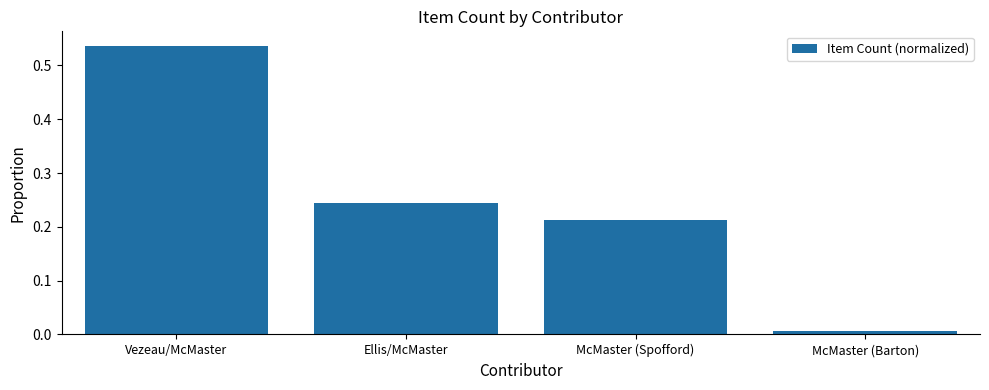

The value at McMaster (Spofford) is 0.3. True or false?

False